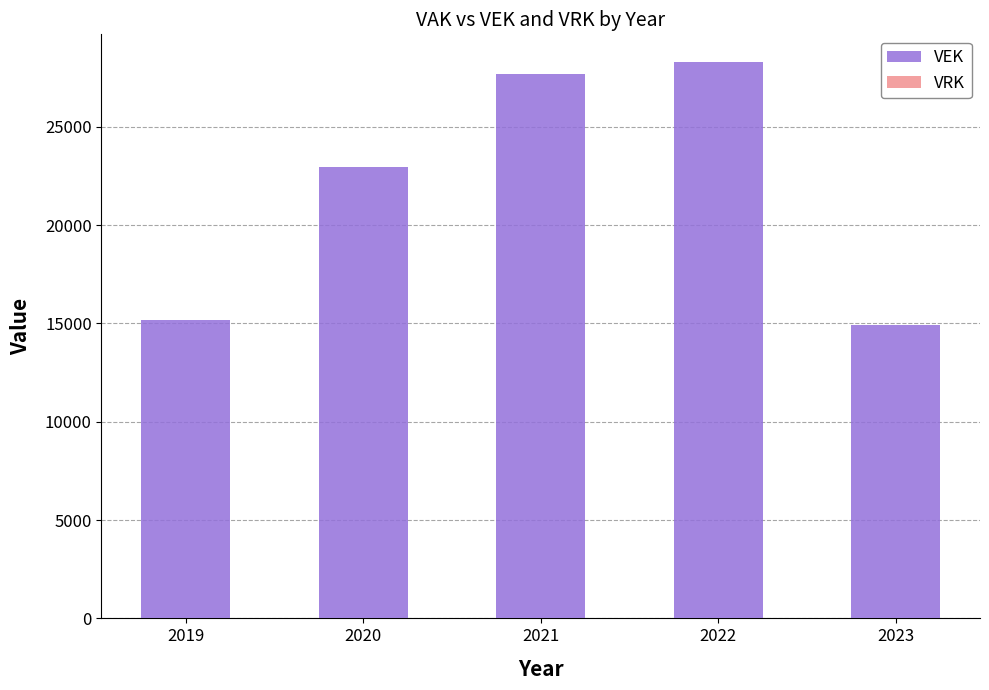

At which label is the value closest to 21593?

2020